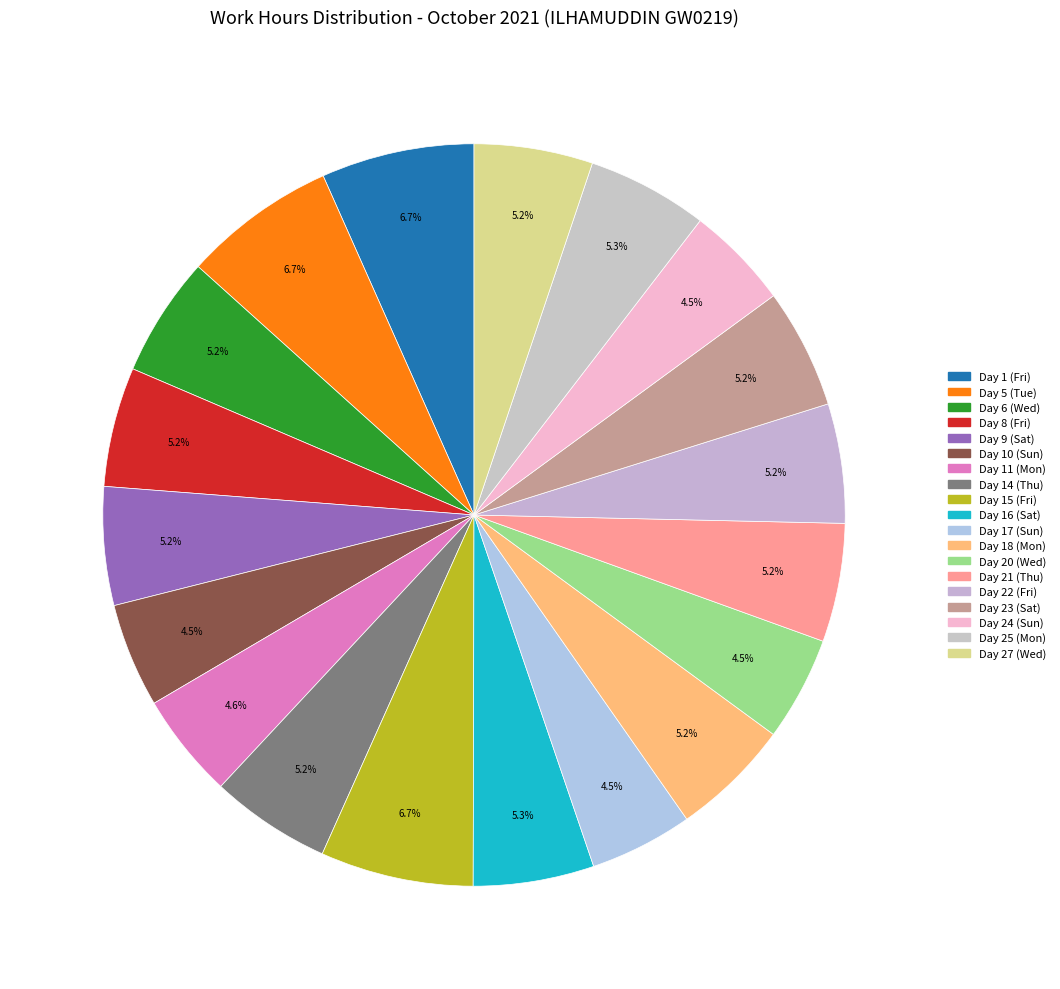

Which slice is the largest?

Day 5 (Tue)